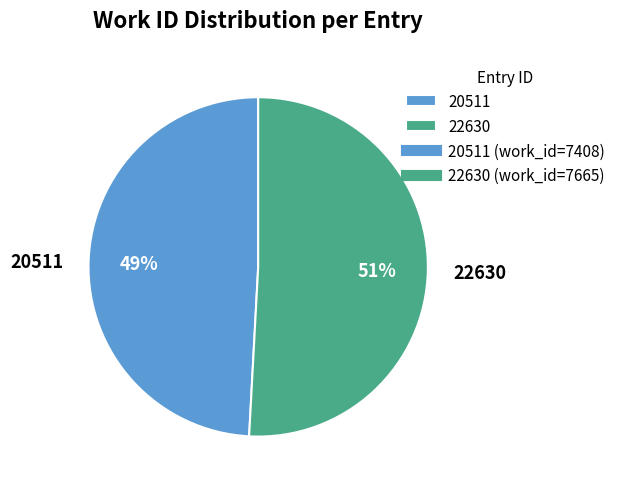

How many segments does this pie chart have?

2